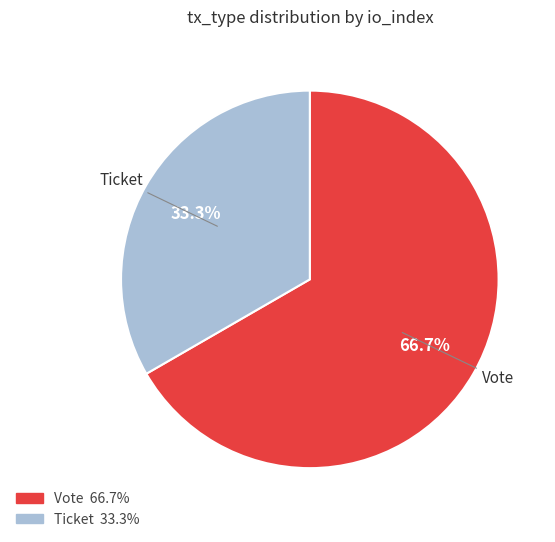

Which category has the smallest portion of the pie?

Ticket